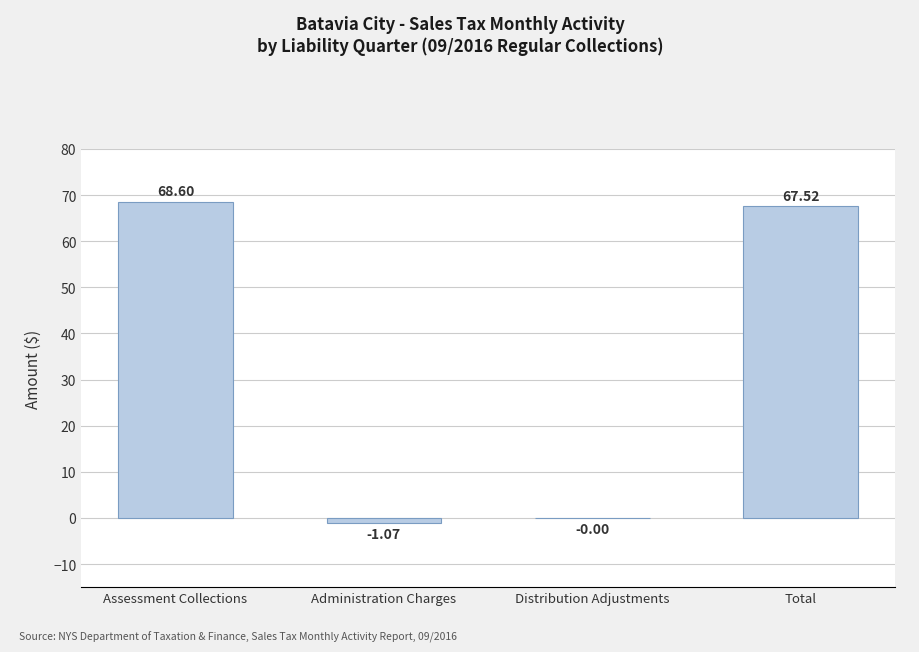

What is the sum of all values?

135.0